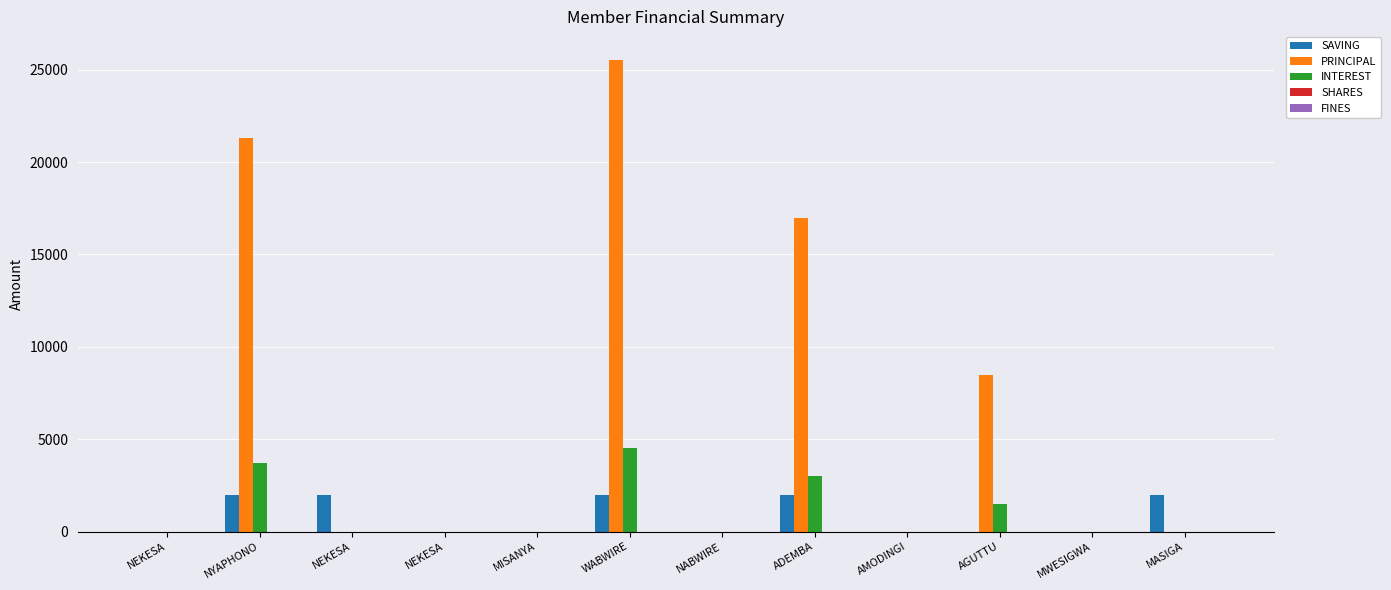

Count the number of categories in the chart.

12